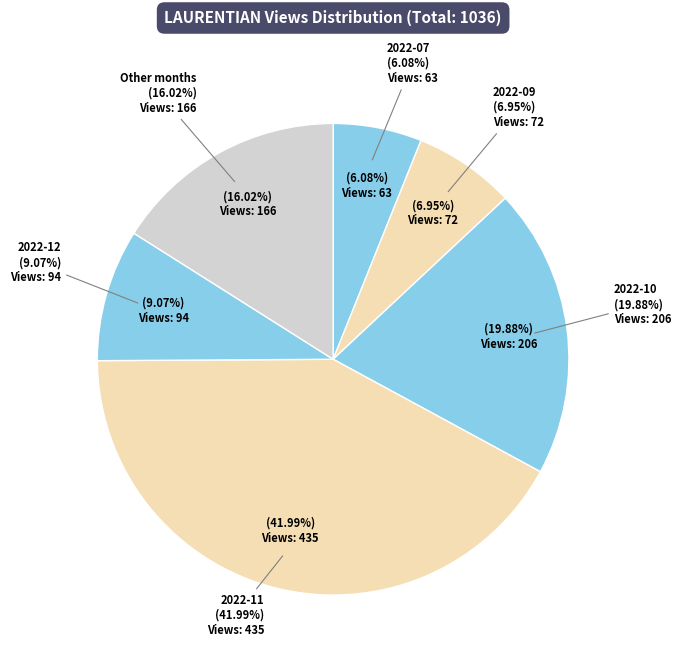

What portion of the pie excludes 2022-10?

80.1%